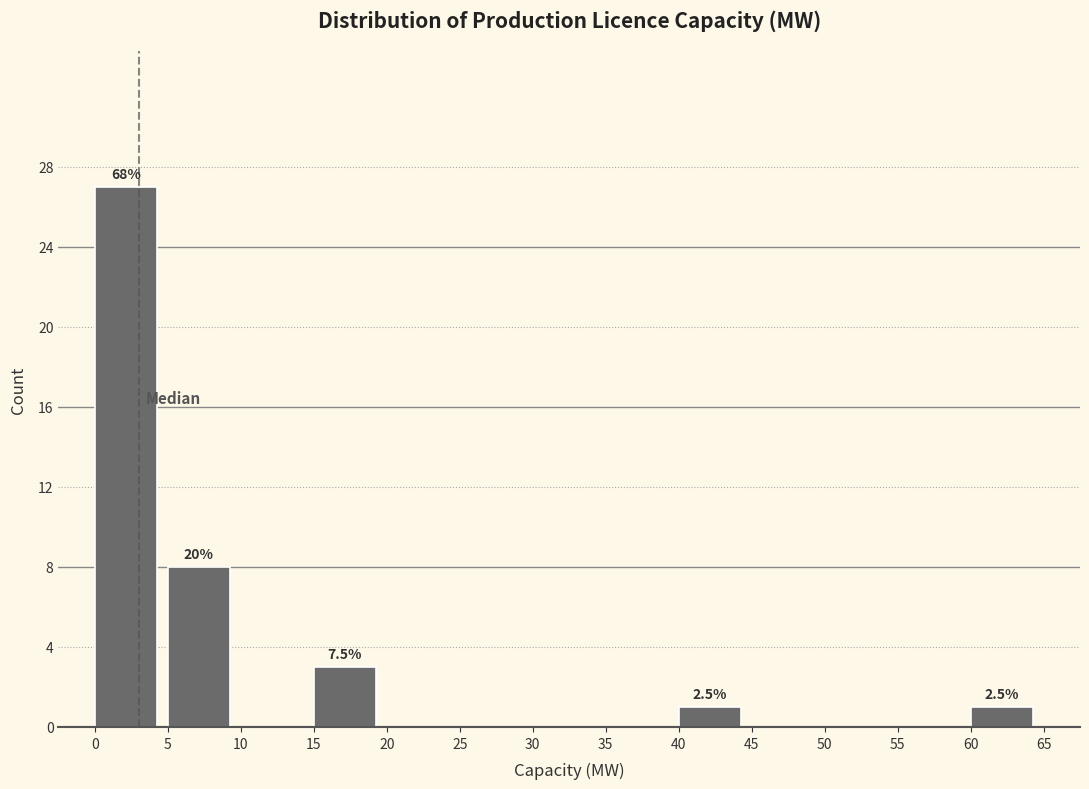

Which range on the x-axis has the tallest bar?

0 to 5